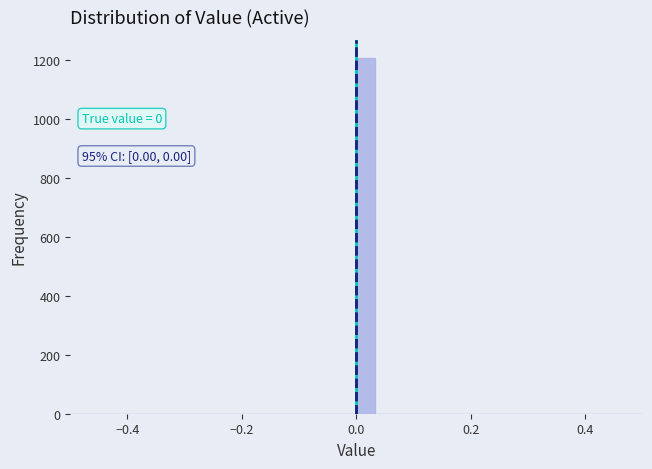

Read against the x-axis, roughly where is the centre of the tallest bar?

0.02